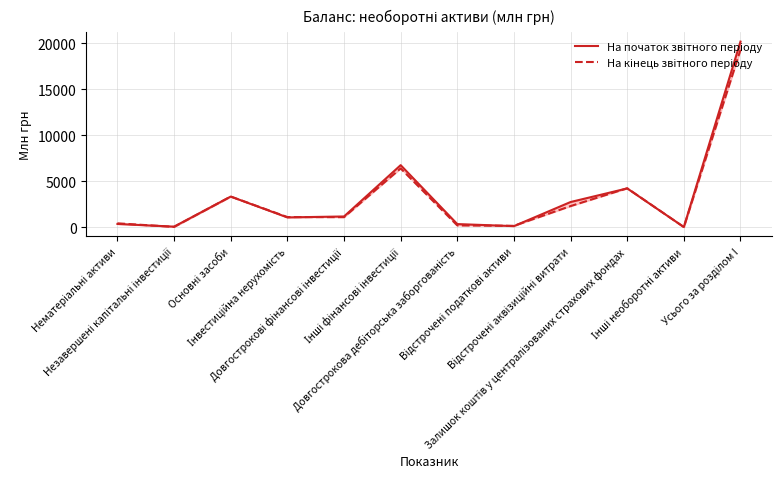

At how many categories does at least one series exceed 7929?

1